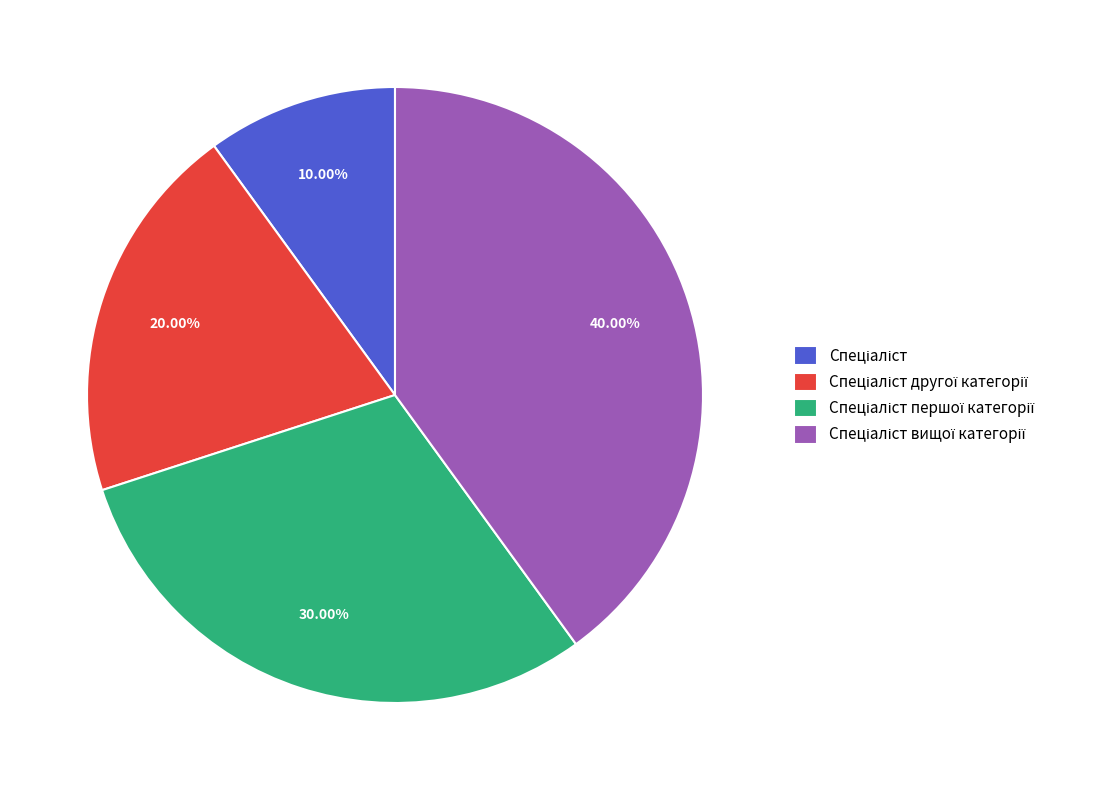

Does any single category account for the majority?

No